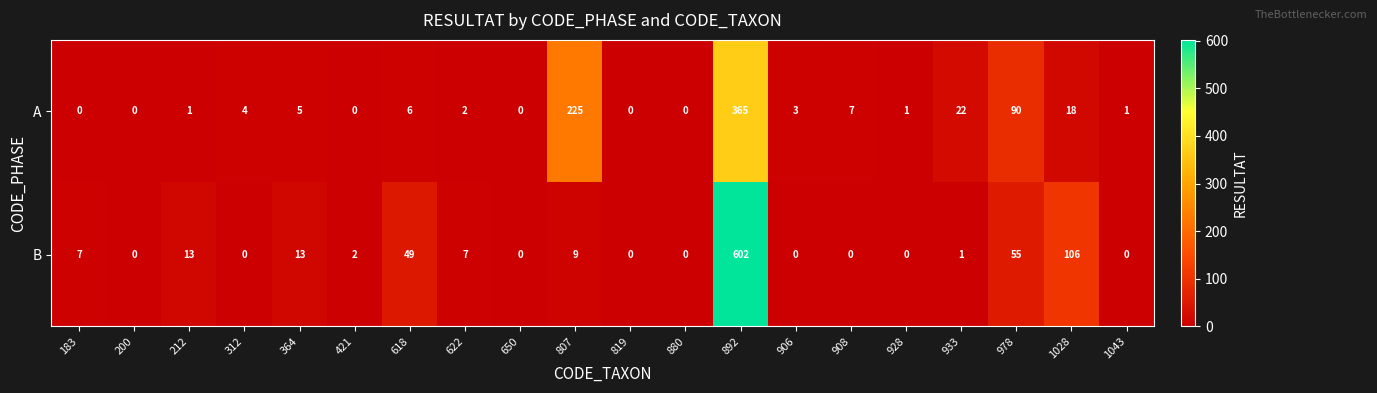

Where is B nearest to the value 301?

1028